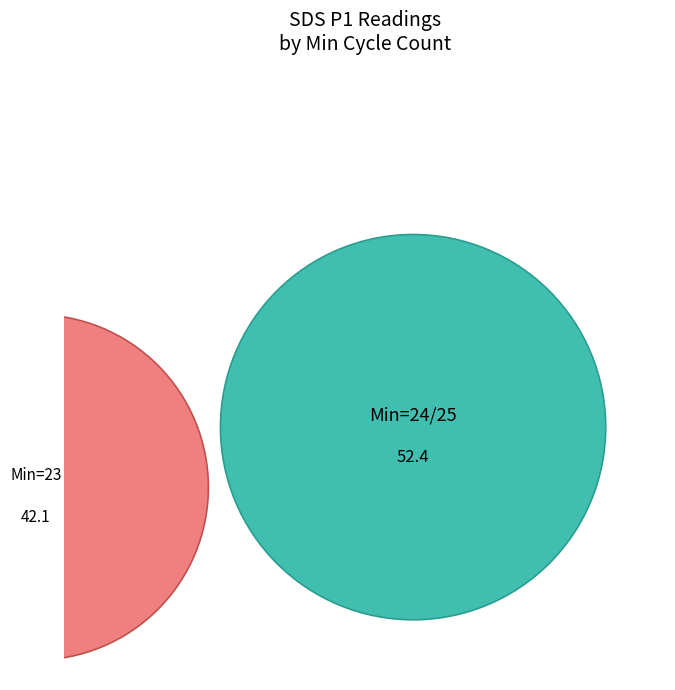

Combined, do 23 and 24 account for over 50%?

No